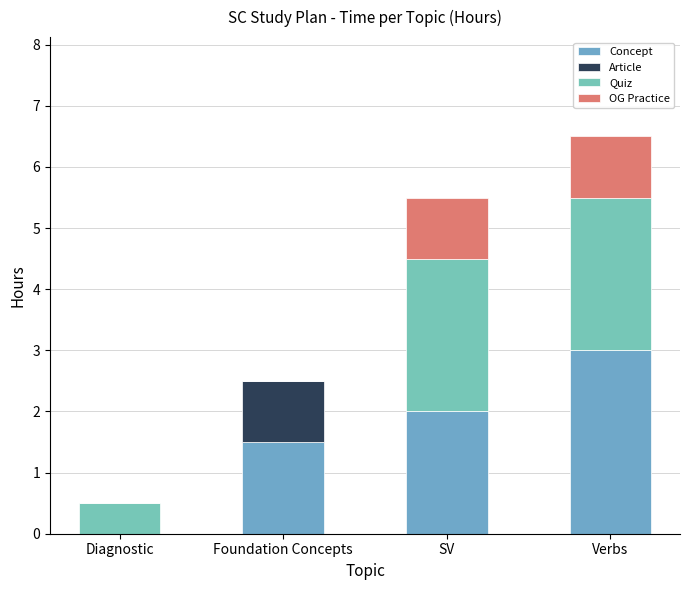

Where is Quiz nearest to the value 1?

Diagnostic